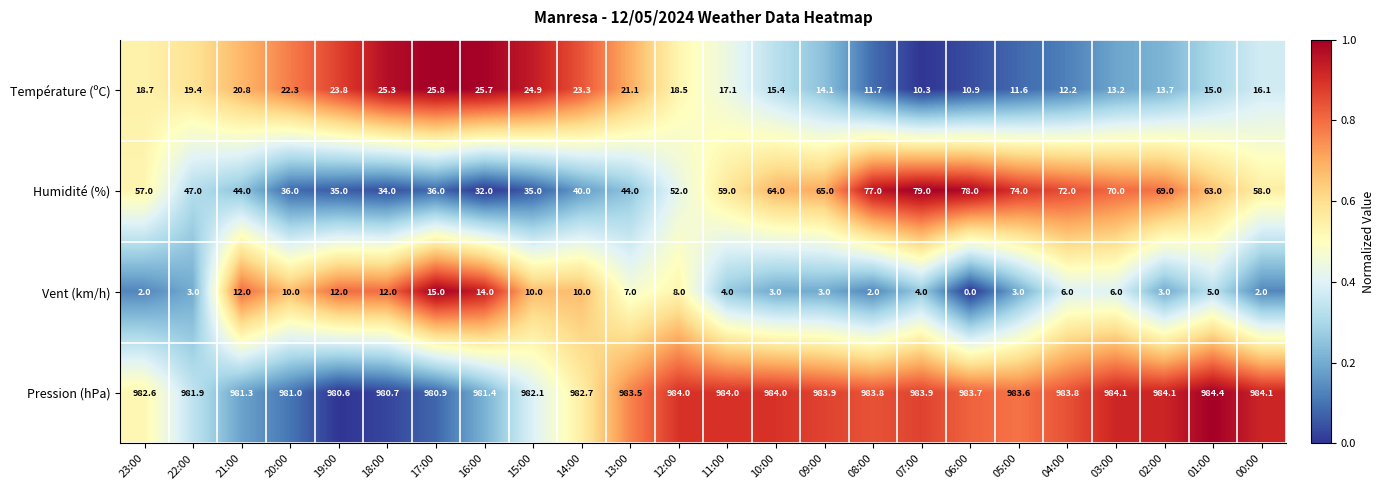

Count the number of categories in the chart.

24